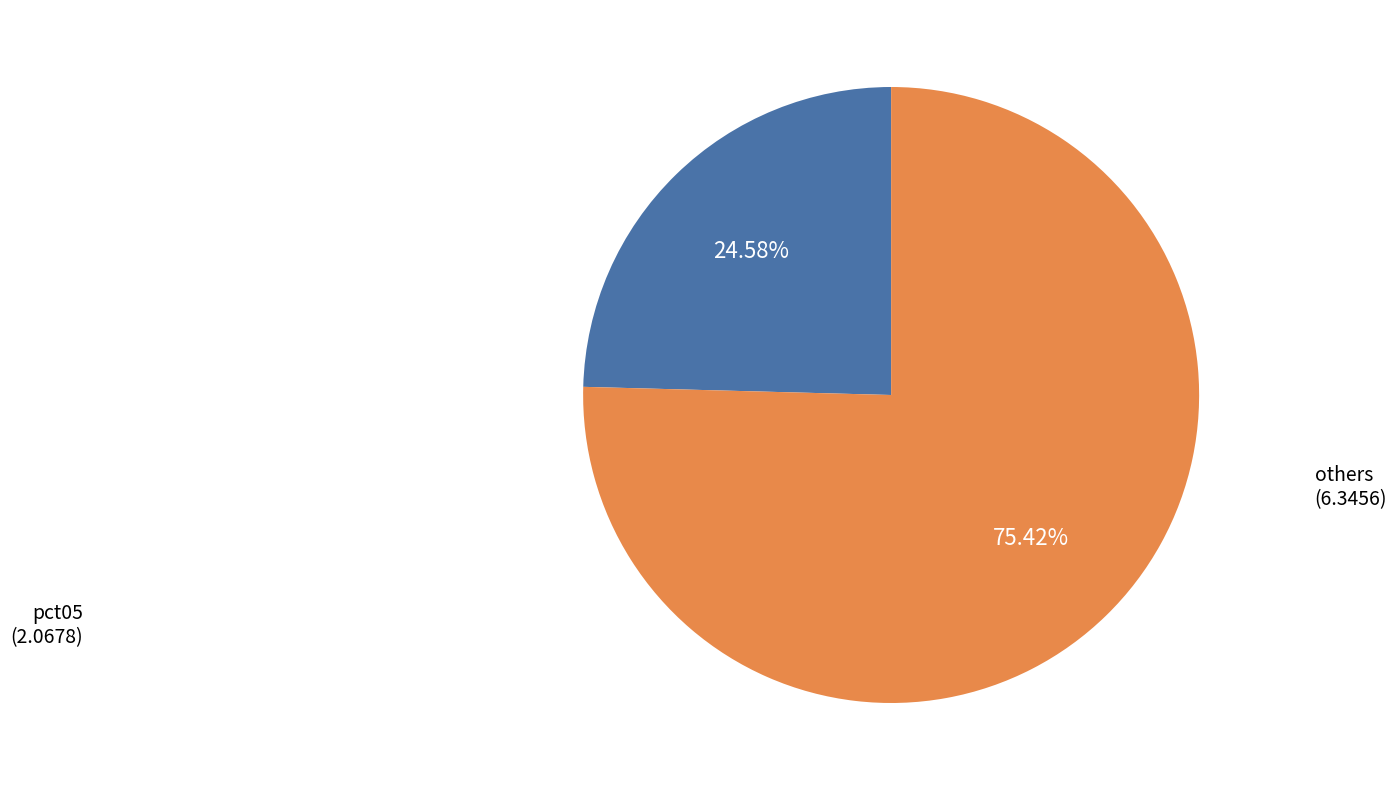

Is there any slice that represents more than half of the pie?

Yes